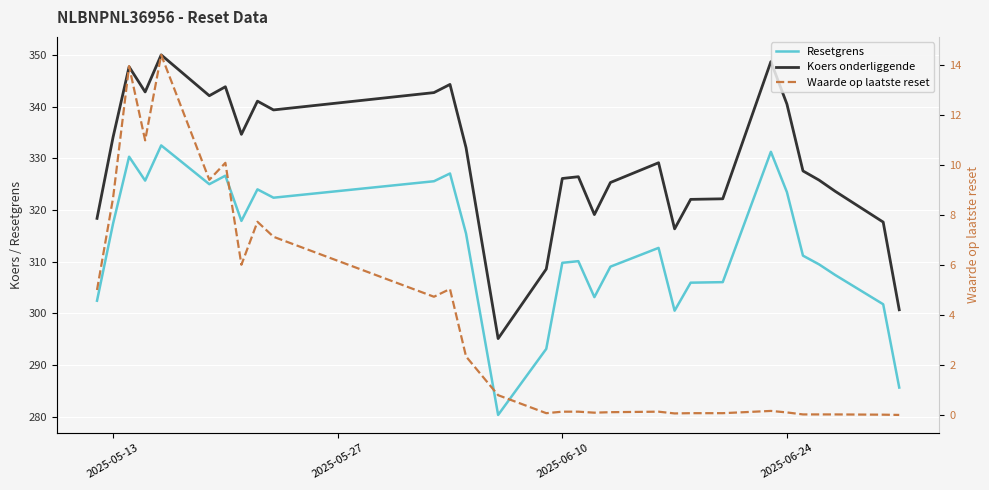

What is the difference between the second highest and minimum values in the Resetgrens series?

50.9